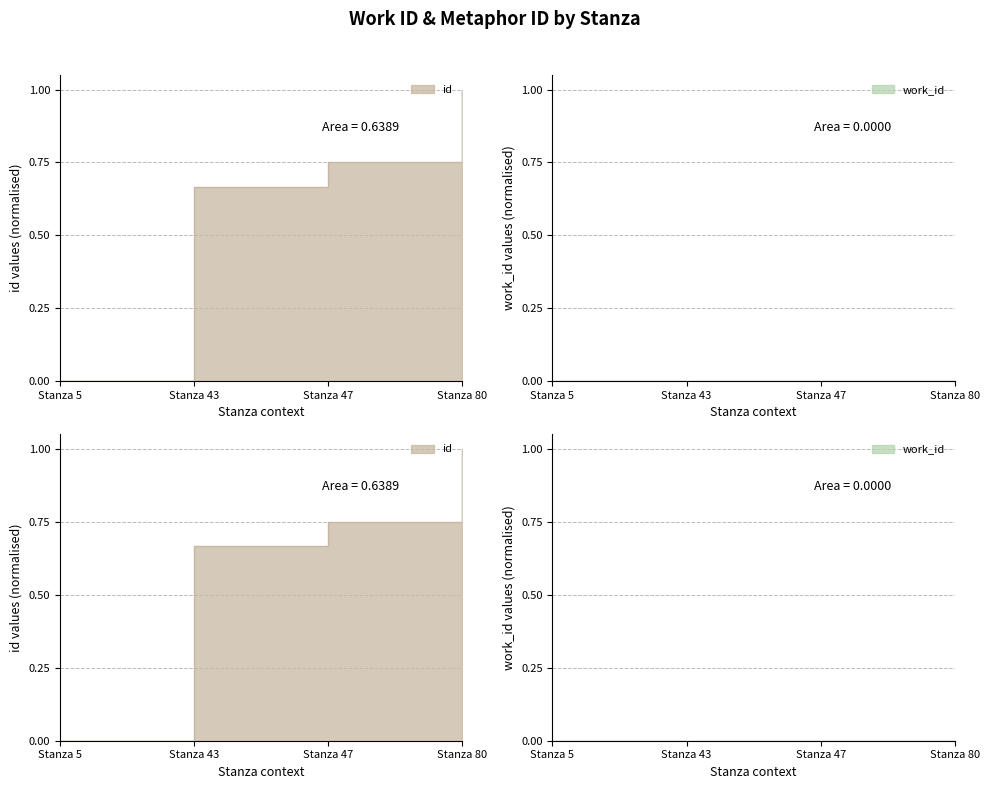

True or false: the data shows 1.0 at Stanza 80.

True